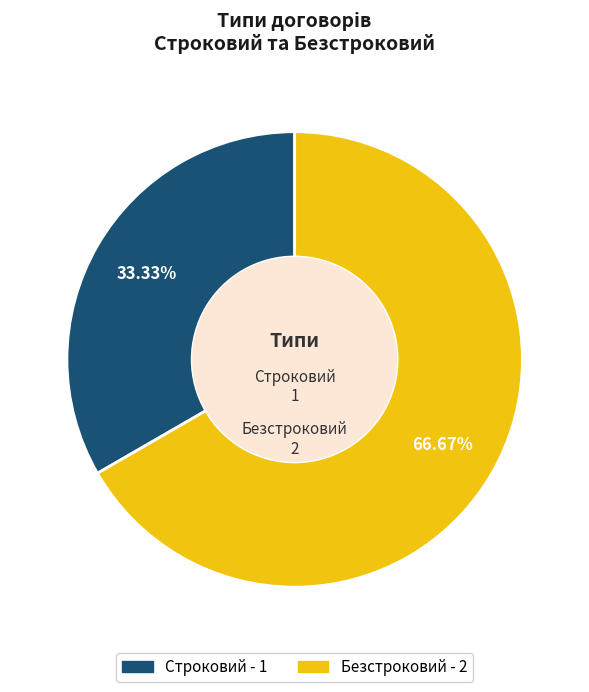

To the nearest percent, what is the difference between the largest and smallest slice percentages?

33%